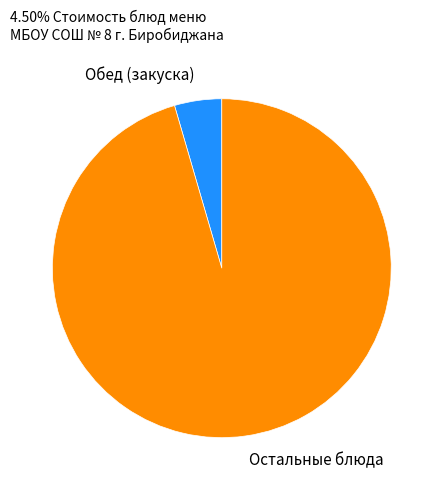

Which category accounts for the majority?

Остальные блюда